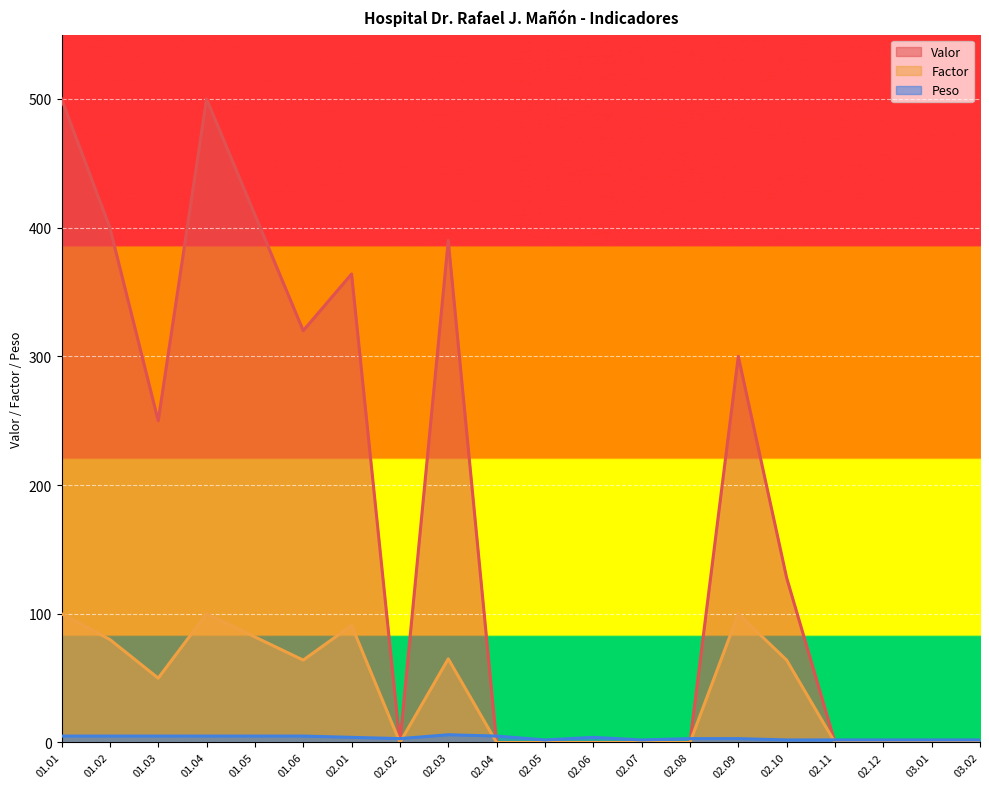

How many categories are shown in the chart?

20